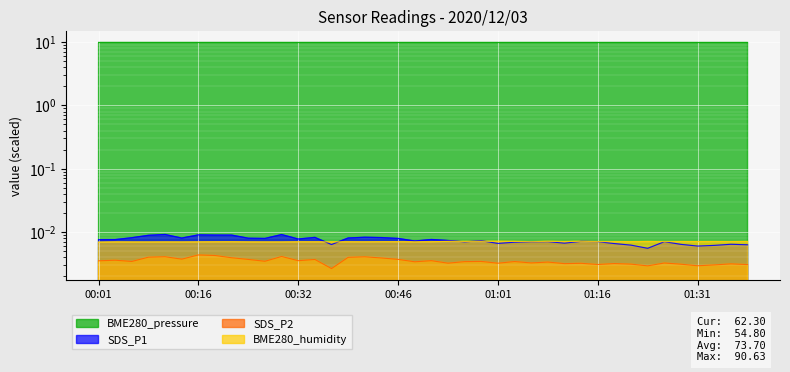

What position from the left is 00:16?

7